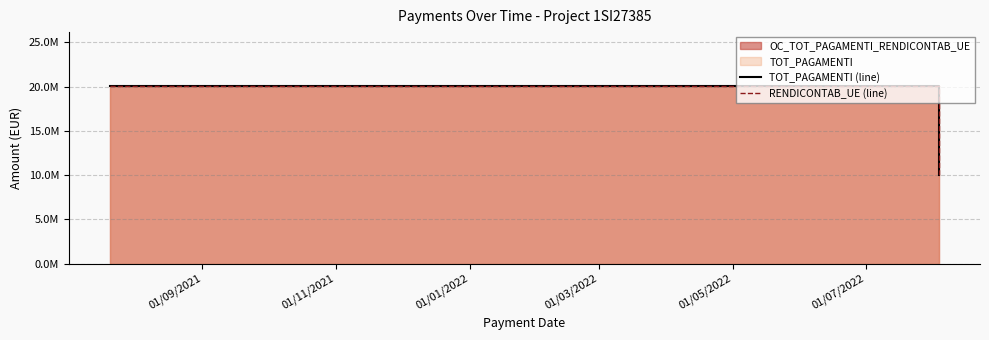

Which series has the widest spread of values?

TOT_PAGAMENTI (line)